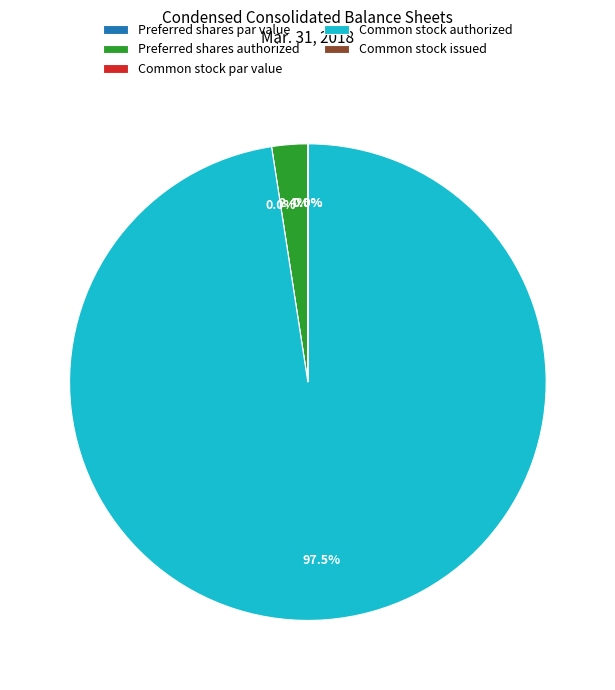

Count the number of slices in the pie.

5